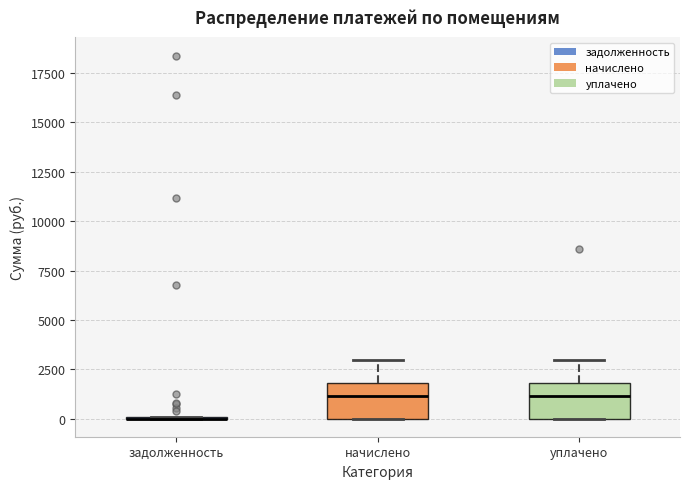

Where is the lower edge of the box for начислено on the y-axis? The values are not printed on the chart, so give them approximately, as read against the axis.

0